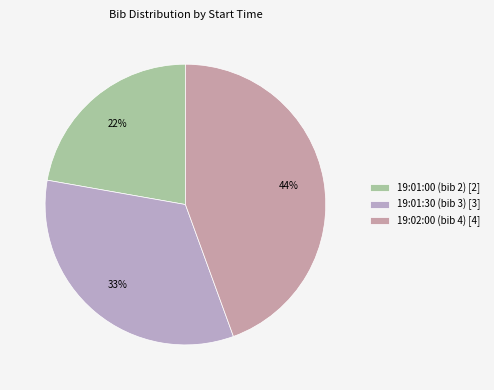

Is it true that 19:01:30 (bib 3) is 33% of the pie?

True